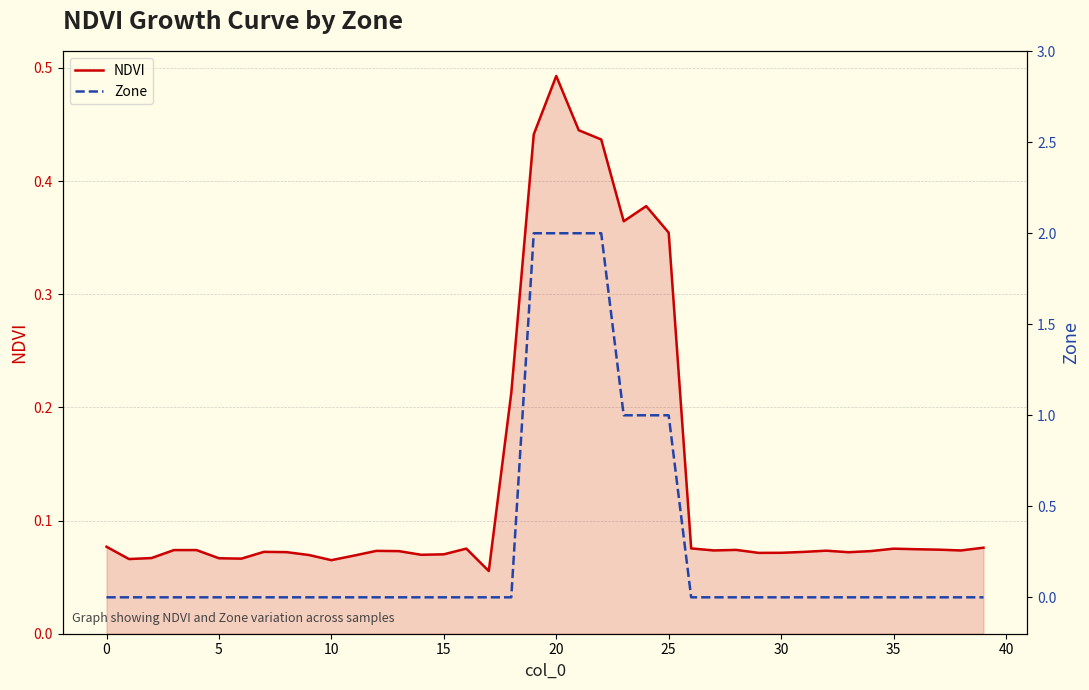

At which label does NDVI reach its peak?

20